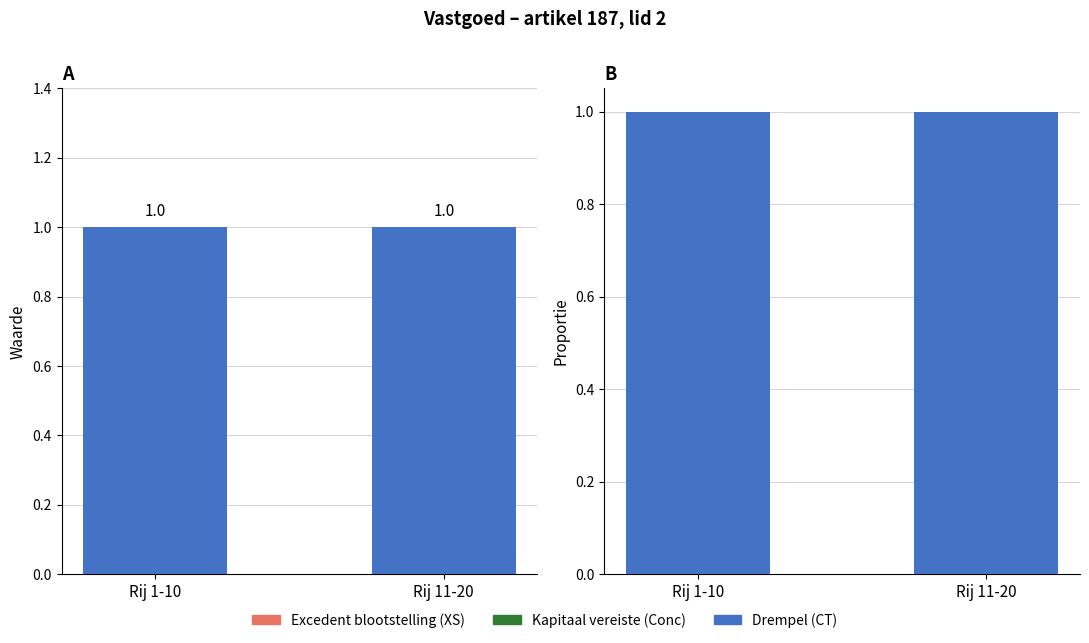

Which series has the largest range (max minus min)?

Excedent blootstelling (XS)